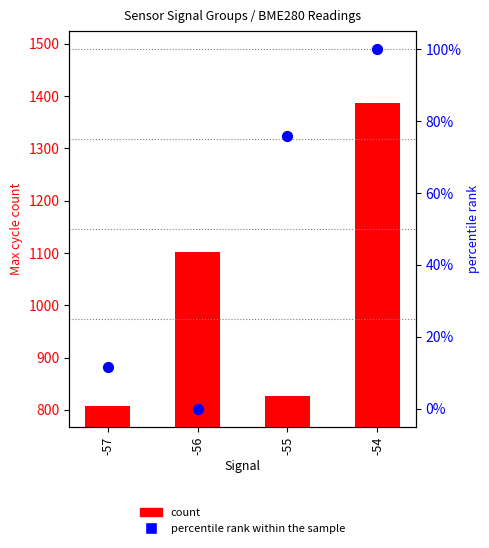

Which series has the largest total across all categories?

count